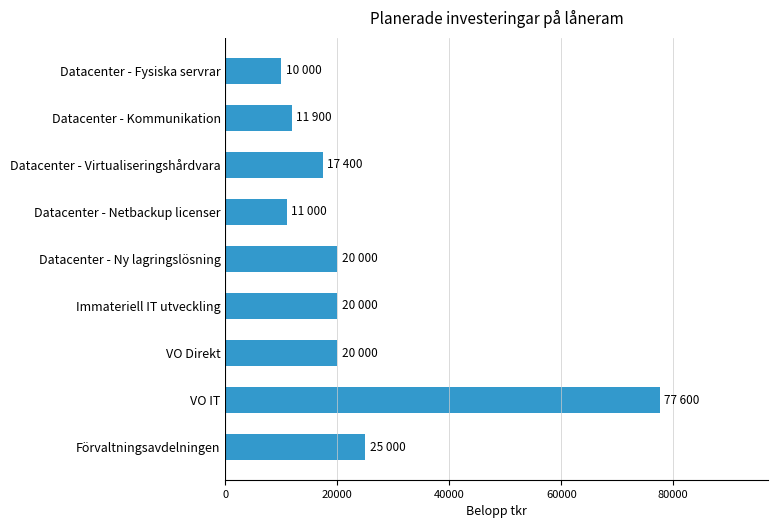

How many bars are there in total?

9